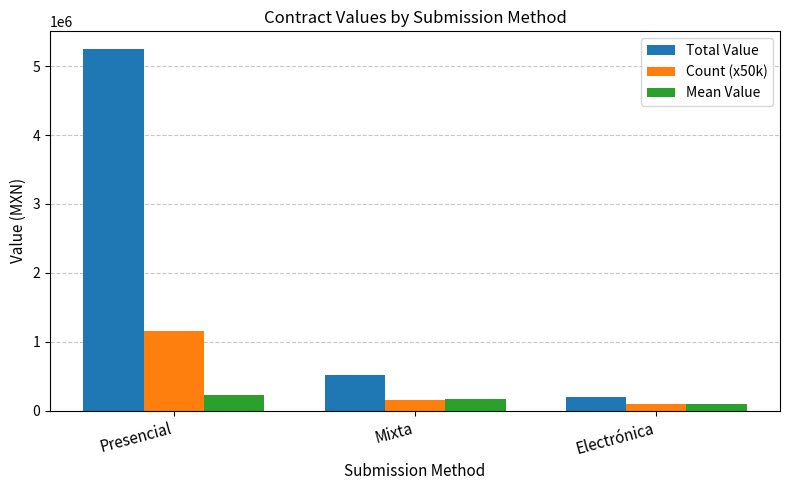

What is the average value of the Mean Value series?

165270.3